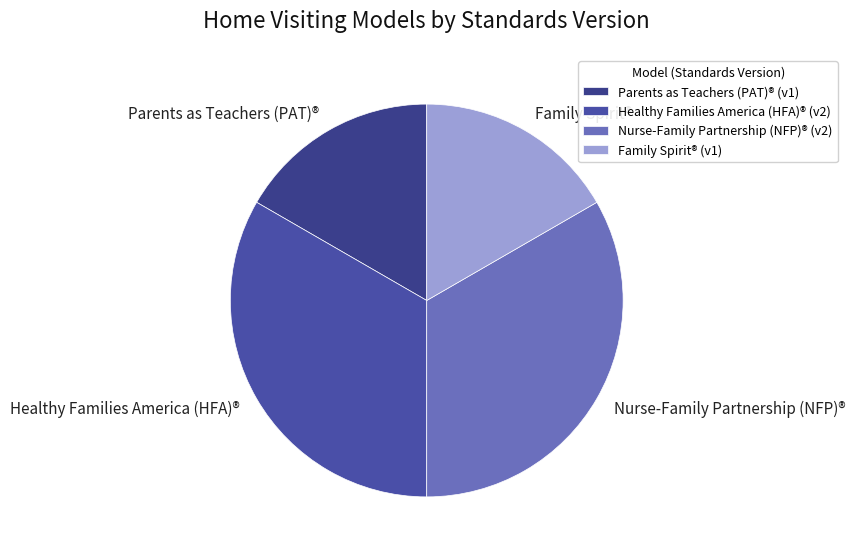

How many segments does this pie chart have?

4